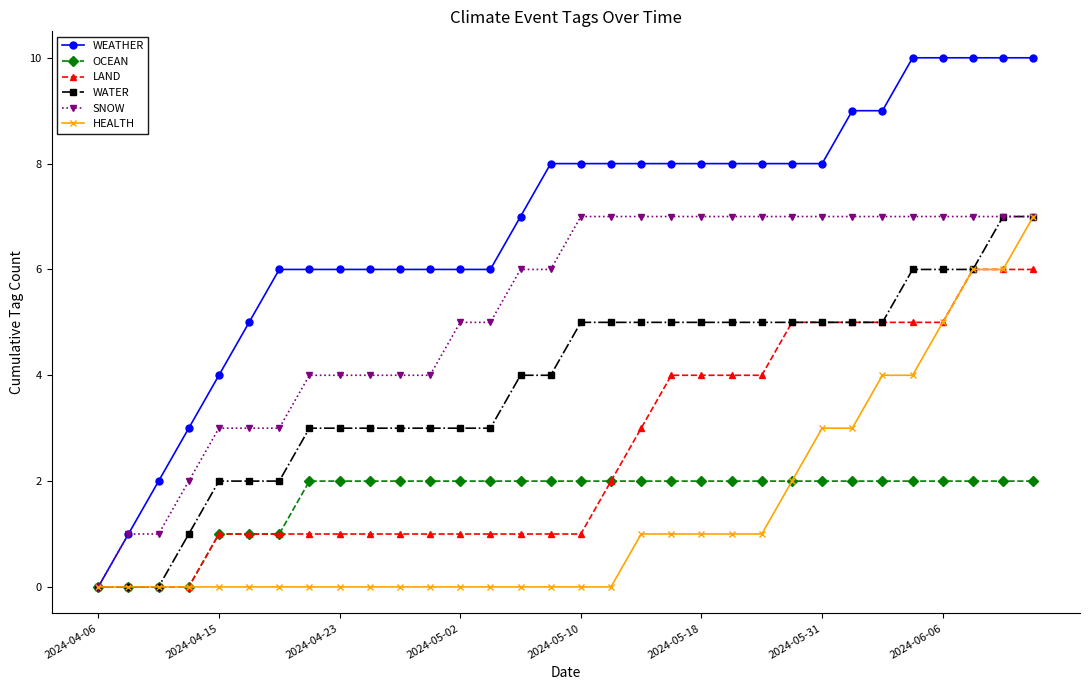

Which series has the largest range (max minus min)?

WEATHER